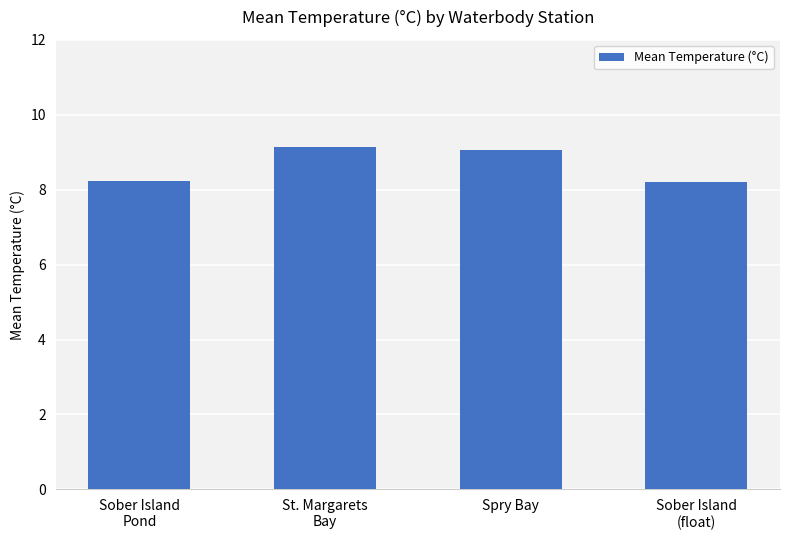

What is the label of the 3rd bar from the left?

Spry Bay